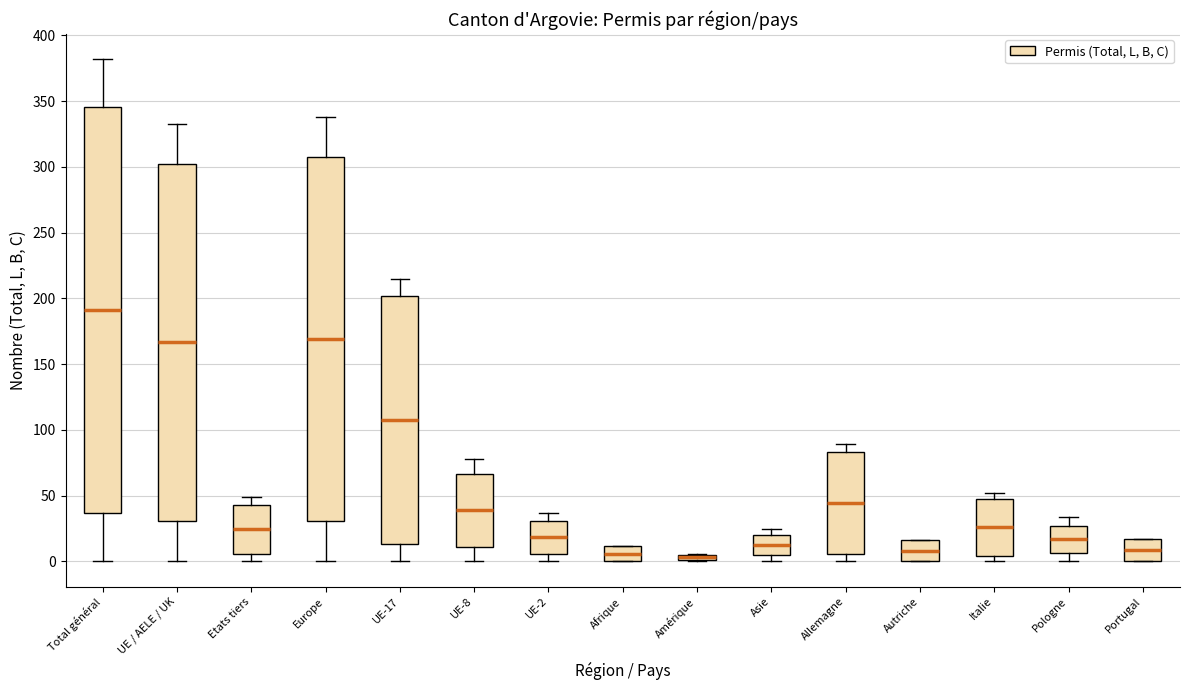

Which box is the tallest, from its lower edge to its upper edge?

Total général